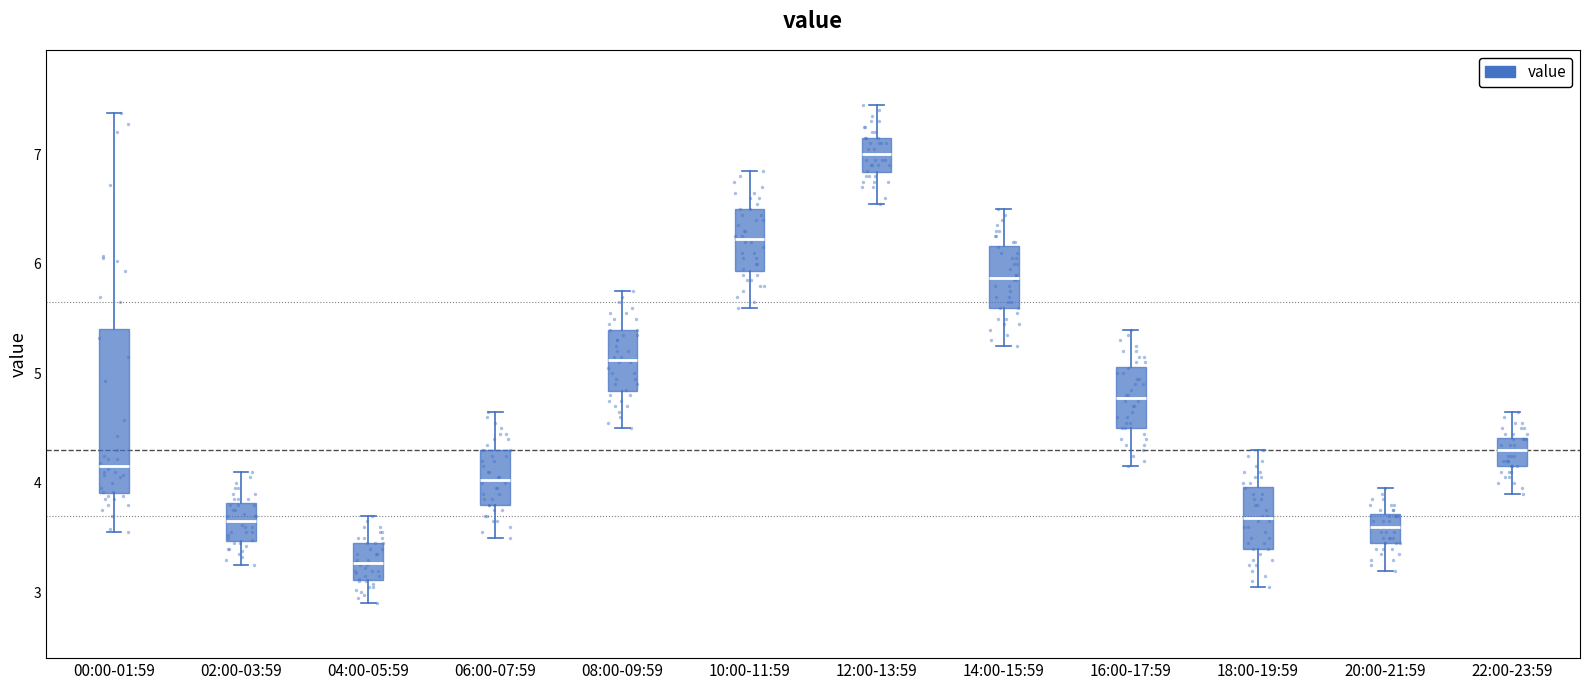

Reading left to right, transcribe this box plot: for each box, give where its median line is, the range the box spans, and where its two whiskers end, as read against the y-axis. The values are not printed on the chart, so give them approximately, as read against the axis.

00:00-01:59: median 4.2, box 3.9 to 5.4, whiskers 3.6 to 7.4
02:00-03:59: median 3.7, box 3.5 to 3.8, whiskers 3.3 to 4.1
04:00-05:59: median 3.3, box 3.1 to 3.5, whiskers 2.9 to 3.7
06:00-07:59: median 4.0, box 3.8 to 4.3, whiskers 3.5 to 4.7
08:00-09:59: median 5.1, box 4.8 to 5.4, whiskers 4.5 to 5.8
10:00-11:59: median 6.2, box 5.9 to 6.5, whiskers 5.6 to 6.9
12:00-13:59: median 7.0, box 6.8 to 7.2, whiskers 6.6 to 7.5
14:00-15:59: median 5.9, box 5.6 to 6.2, whiskers 5.3 to 6.5
16:00-17:59: median 4.8, box 4.5 to 5.1, whiskers 4.2 to 5.4
18:00-19:59: median 3.7, box 3.4 to 4.0, whiskers 3.1 to 4.3
20:00-21:59: median 3.6, box 3.5 to 3.7, whiskers 3.2 to 4.0
22:00-23:59: median 4.3, box 4.2 to 4.4, whiskers 3.9 to 4.7